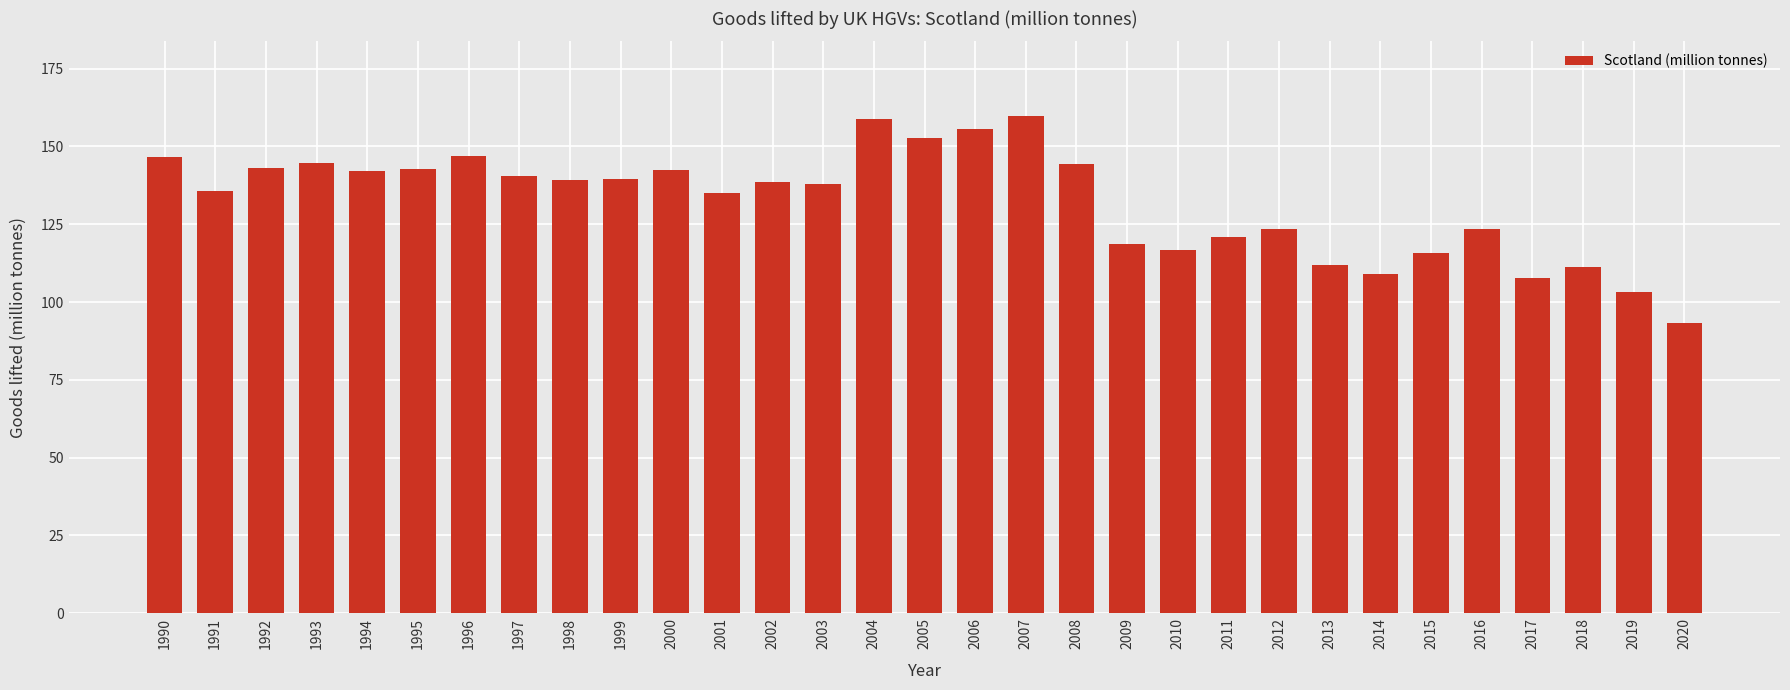

What is the sum of the values at 2001 and 1991?

270.5